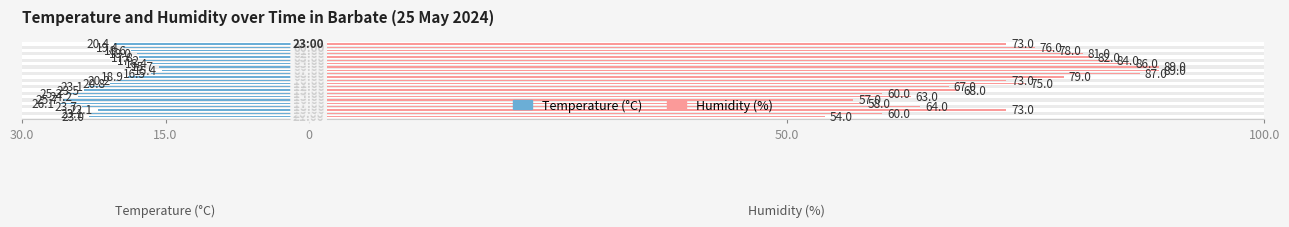

Reading left to right, transcribe all the data shown in this chart.

Temperature (C): -23.0	-23.1	-22.1	-23.7	-26.1	-25.7	-24.2	-25.3	-23.5	-23.1	-20.8	-20.2	-18.9	-16.5	-15.4	-15.7	-16.4	-17.2	-17.8	-18.0	-18.6	-19.4	-20.4
Humidity (%): 54.0	60.0	73.0	64.0	58.0	57.0	63.0	60.0	68.0	67.0	75.0	73.0	79.0	87.0	89.0	89.0	86.0	84.0	82.0	81.0	78.0	76.0	73.0